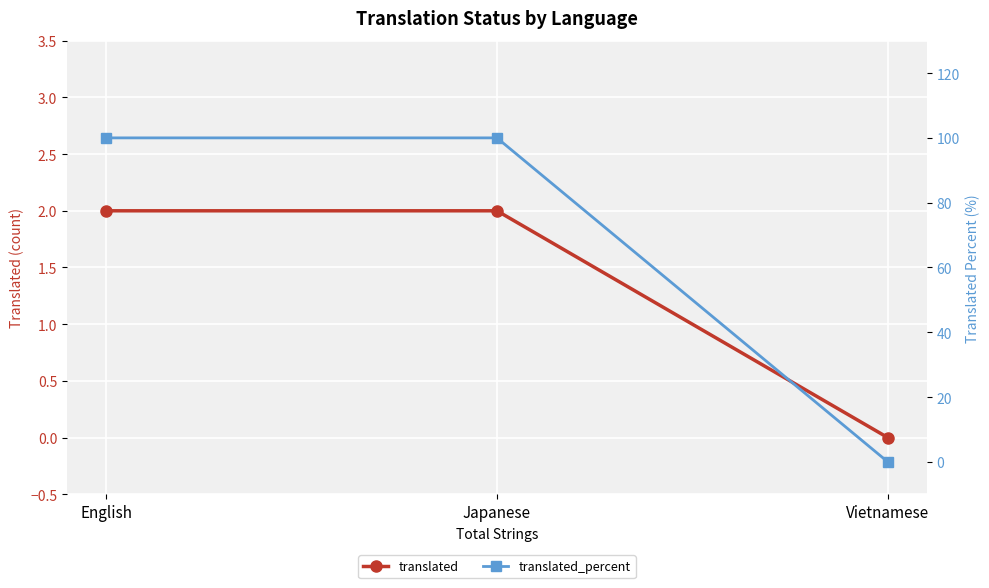

Between Japanese and English, which is larger?

Japanese